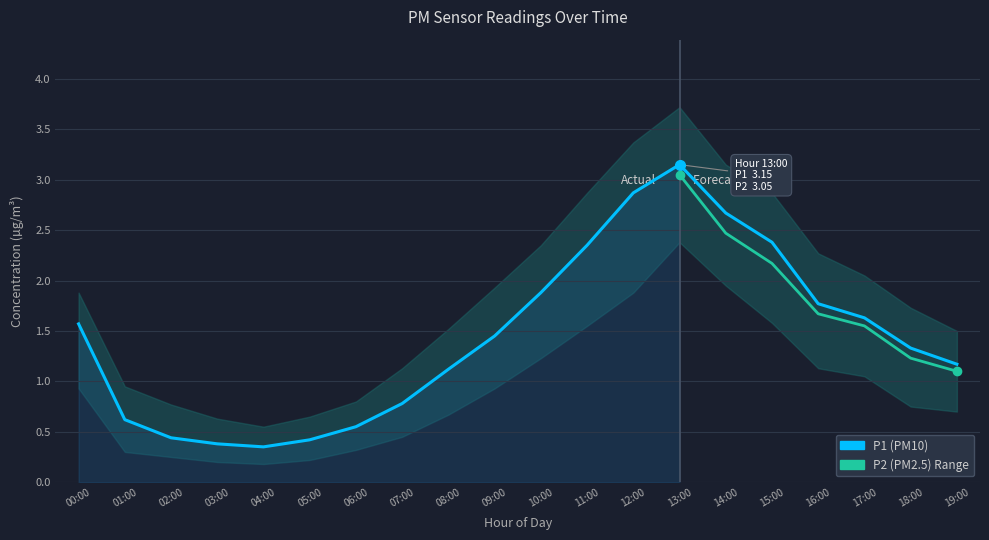

The P2 series shows 1.0 at 06:00. True or false?

False